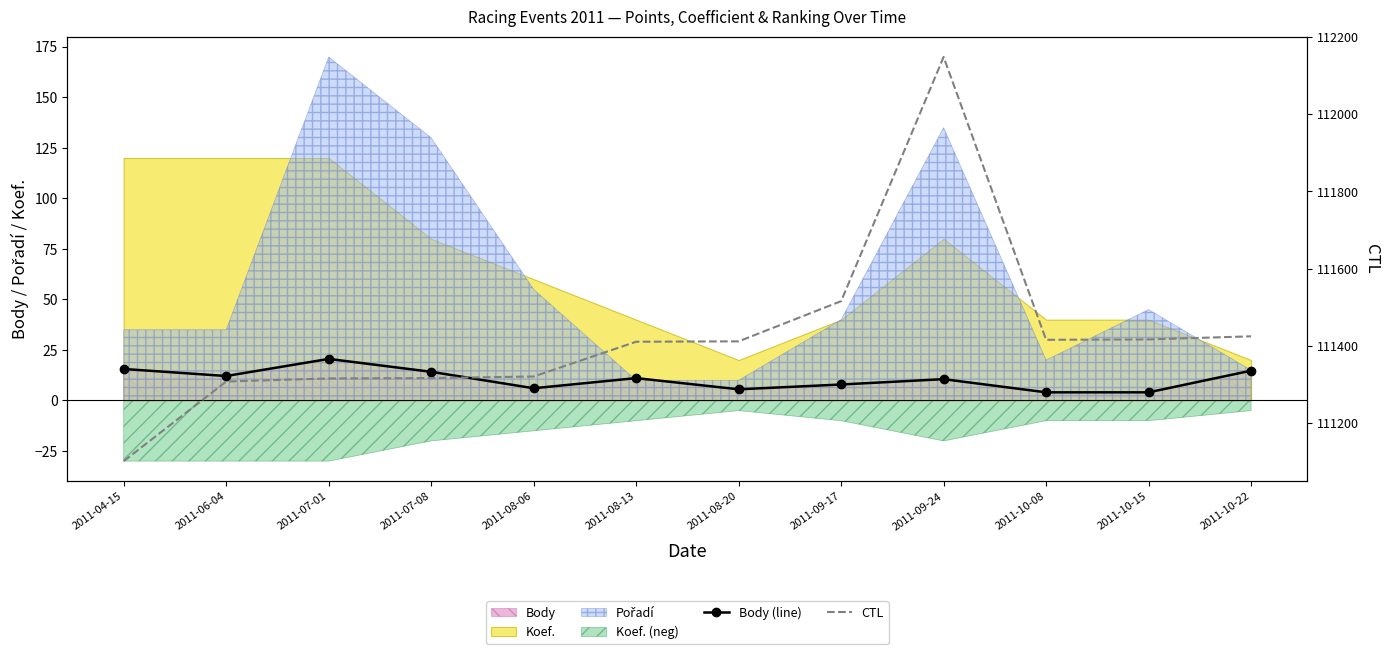

True or false: Body (line) and CTL cross at least once.

False